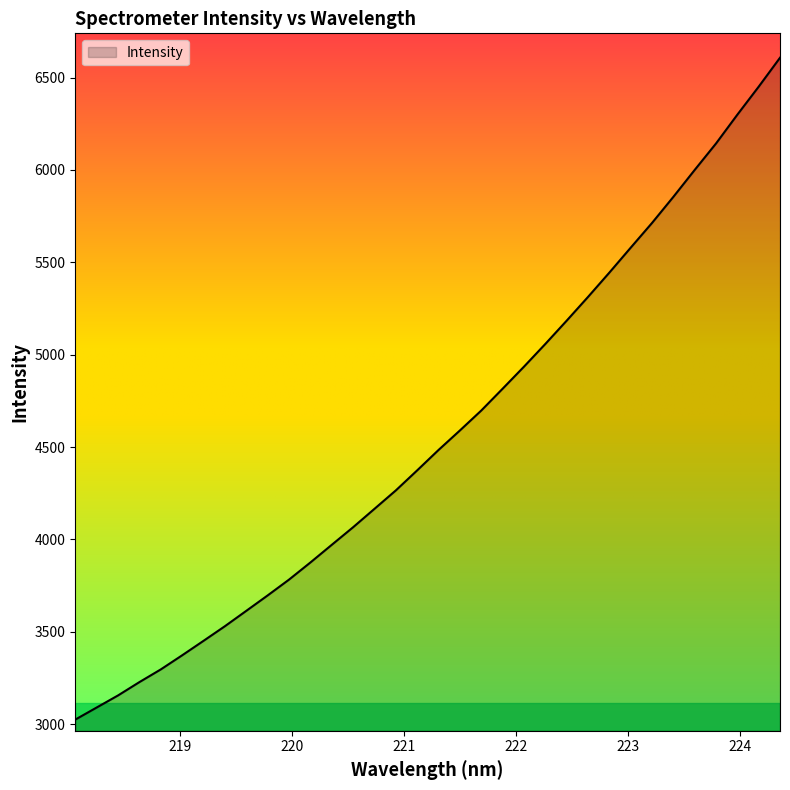

True or false: there are more than 2 points higher than both neighbors.

False